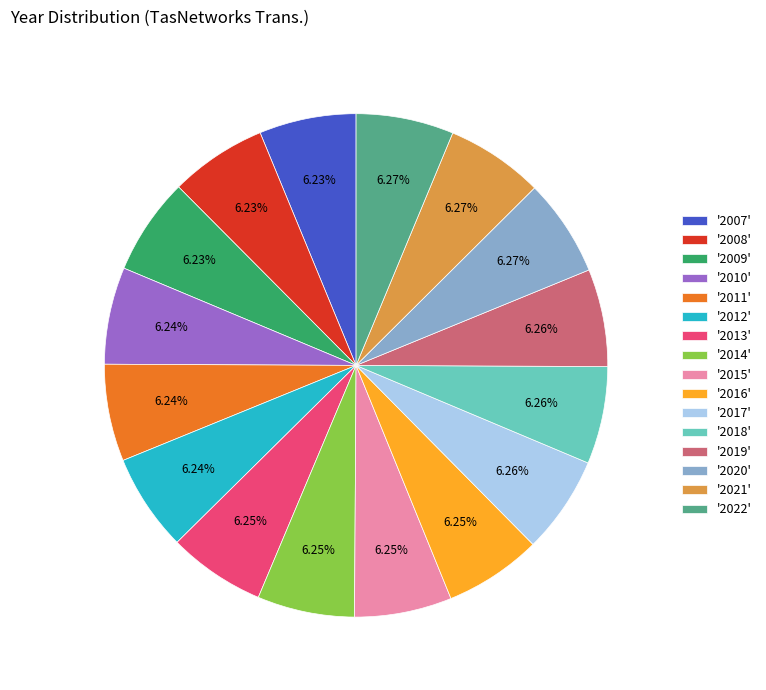

Do '2009' and '2007' together represent more than half of the pie?

No